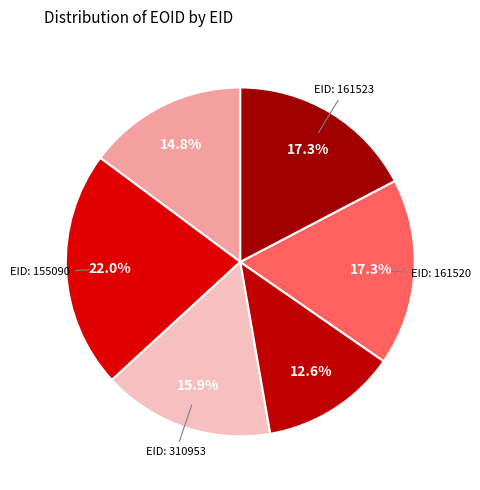

What is the smallest slice in the pie chart?

130564